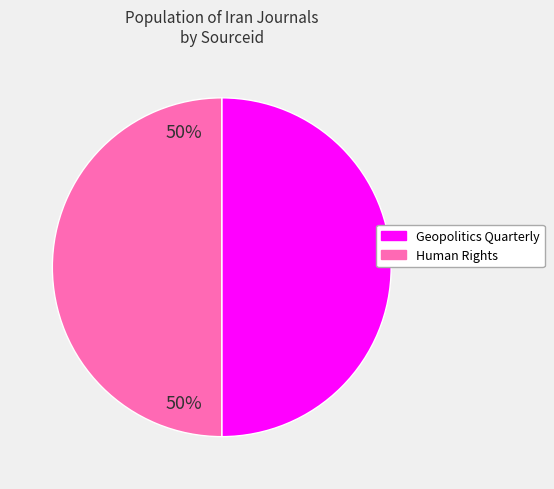

Do Human Rights and Geopolitics Quarterly together represent more than half of the pie?

Yes